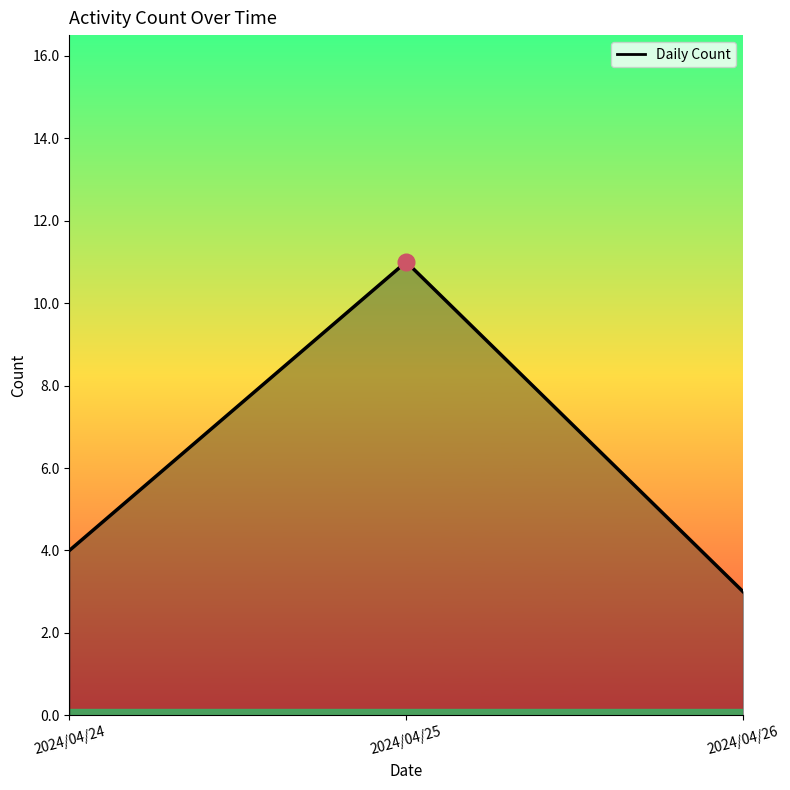

What is the approximate value at 2024/04/26?

3